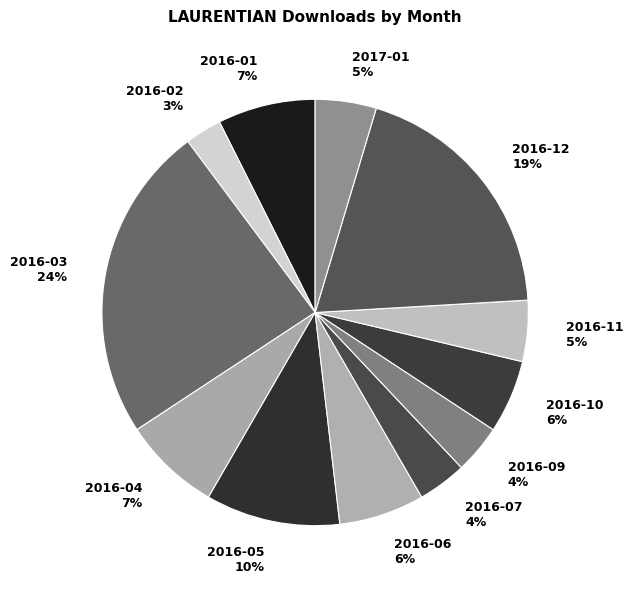

How many slices are in this pie chart?

12